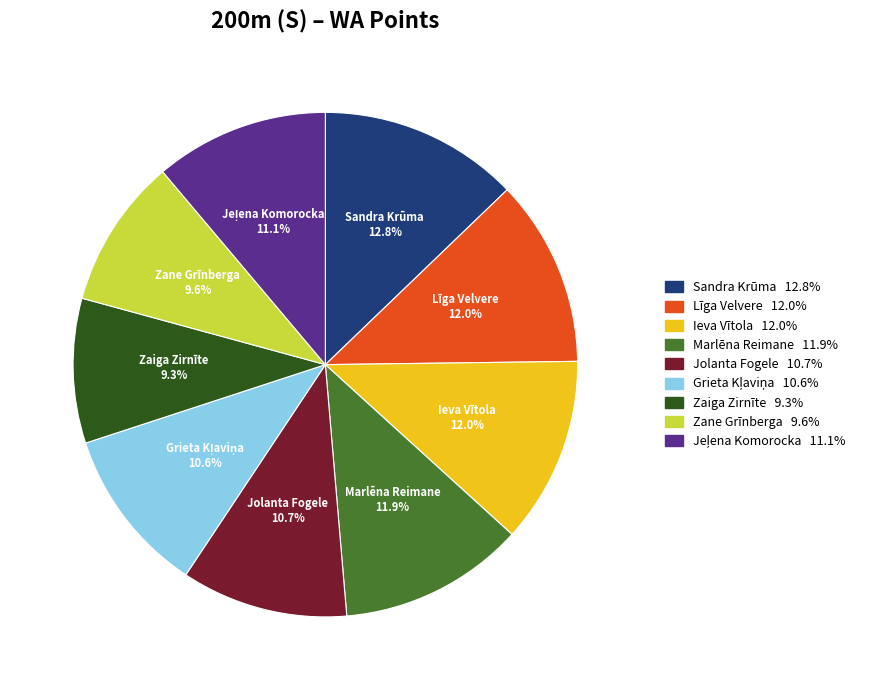

What is the ratio of the value at Marlēna Reimane to the value at Sandra Krūma?

0.9